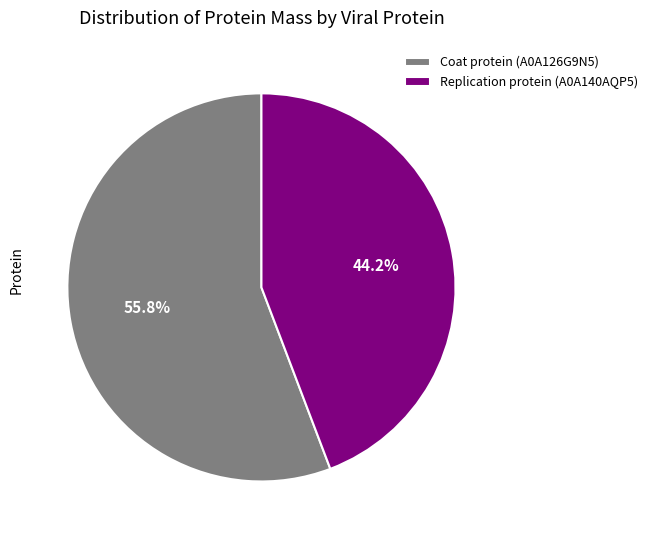

What is the ratio of the value at Replication protein (A0A140AQP5) to the value at Coat protein (A0A126G9N5)?

0.8